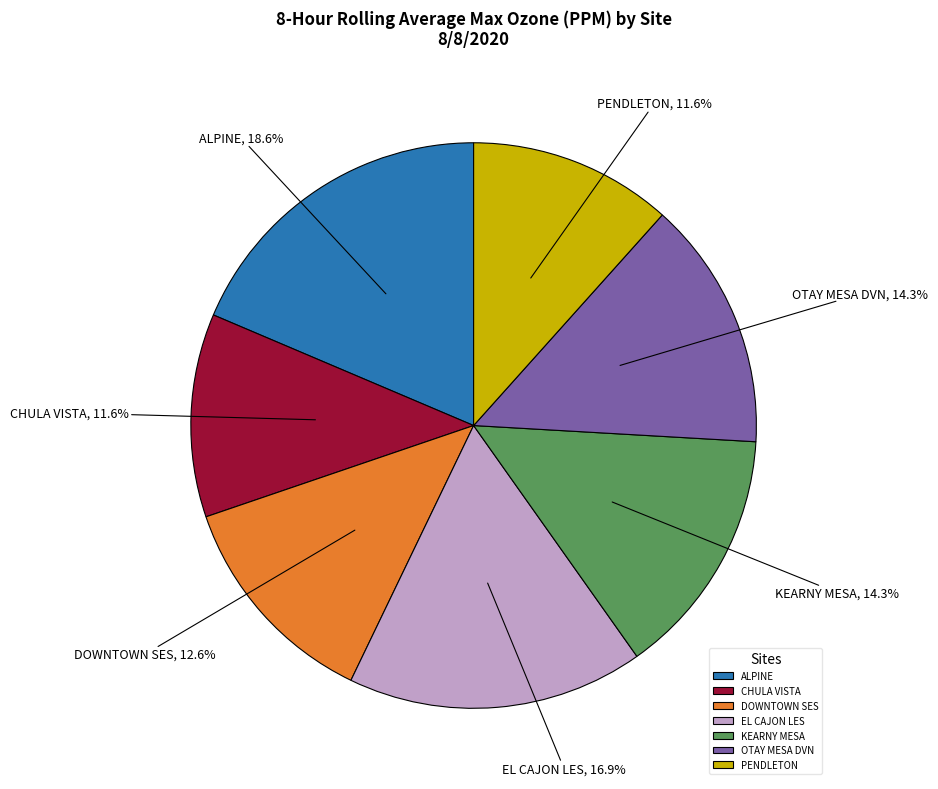

The CHULA VISTA slice represents 12% of the pie. True or false?

True